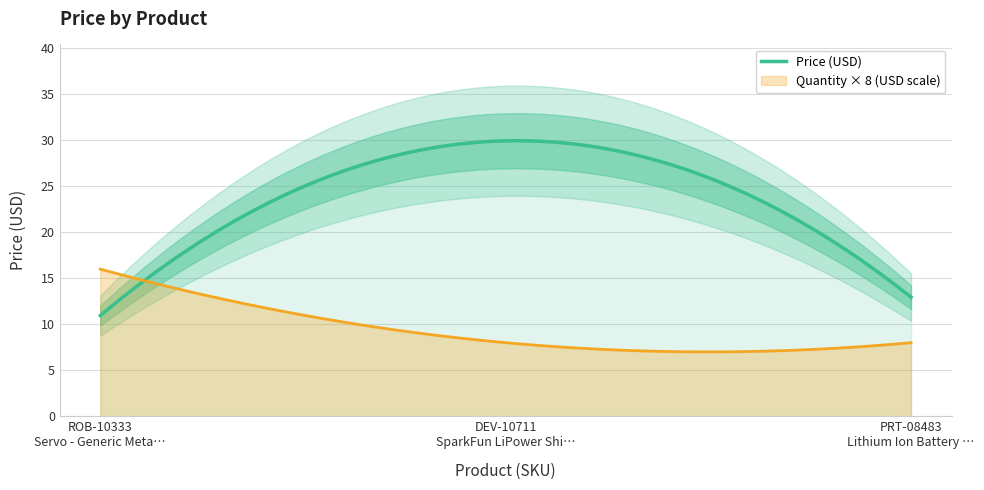

Where does the data first go above 12?

SparkFun LiPower Shield